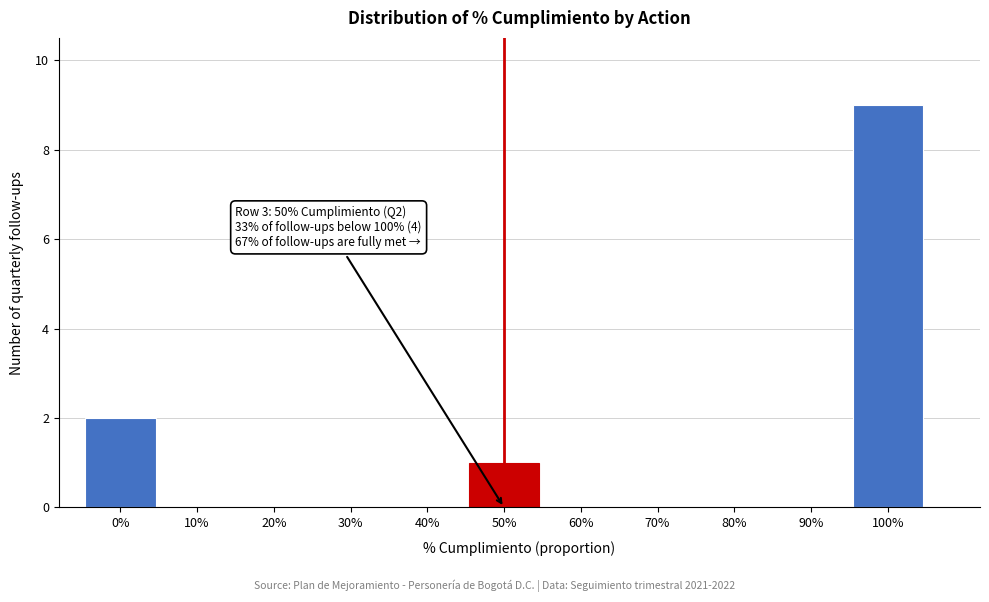

Reading left to right, extract all data points from this chart.

0%=2	10%=0	20%=0	30%=0	40%=0	50%=1	60%=0	70%=0	80%=0	90%=0	100%=9